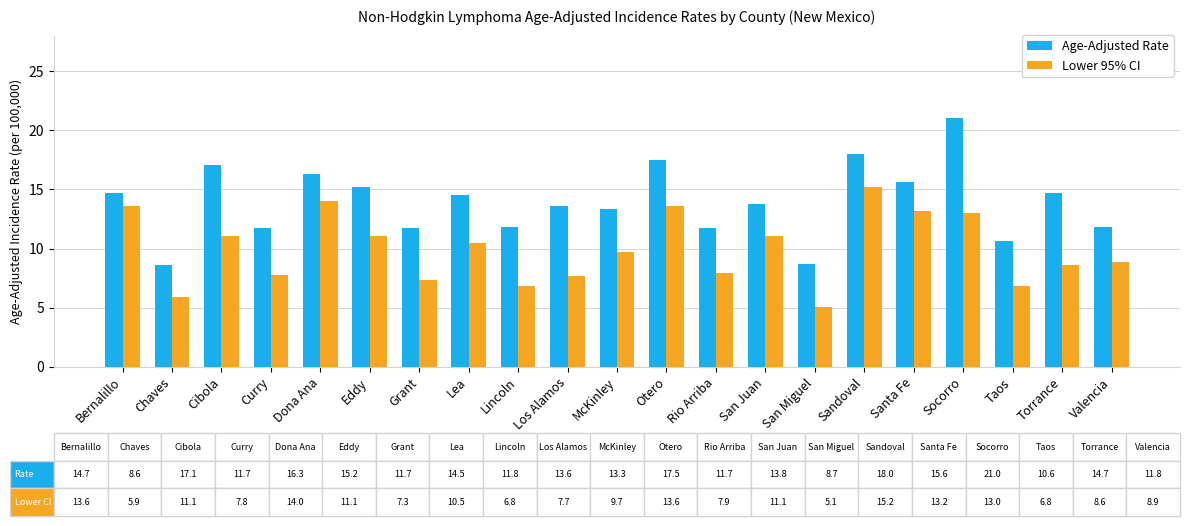

List the series in order of their peak value, highest first.

Age-Adjusted Rate, Lower 95% CI